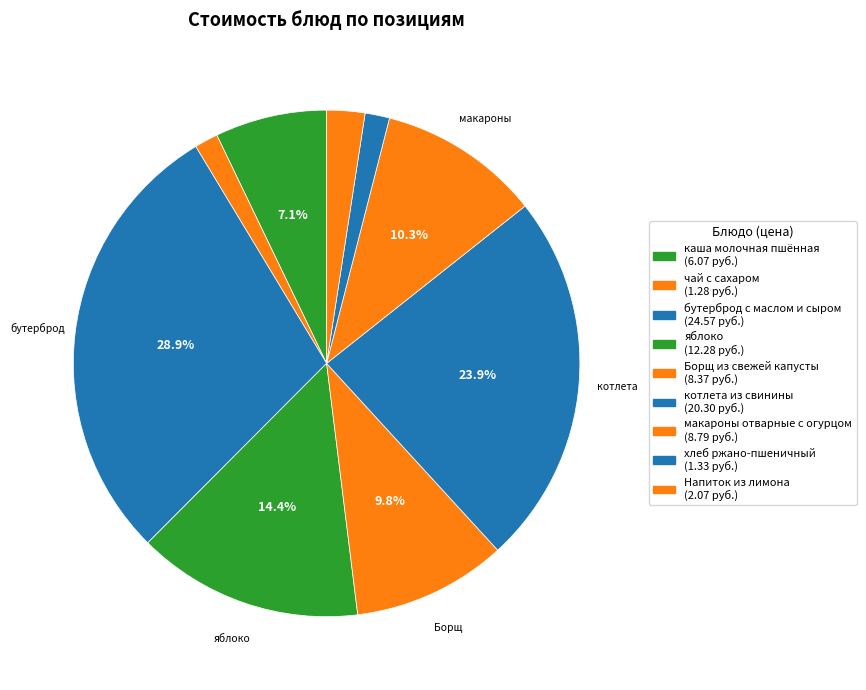

To the nearest percent, what is the combined percentage of хлеб ржано-пшеничный and яблоко?

16%